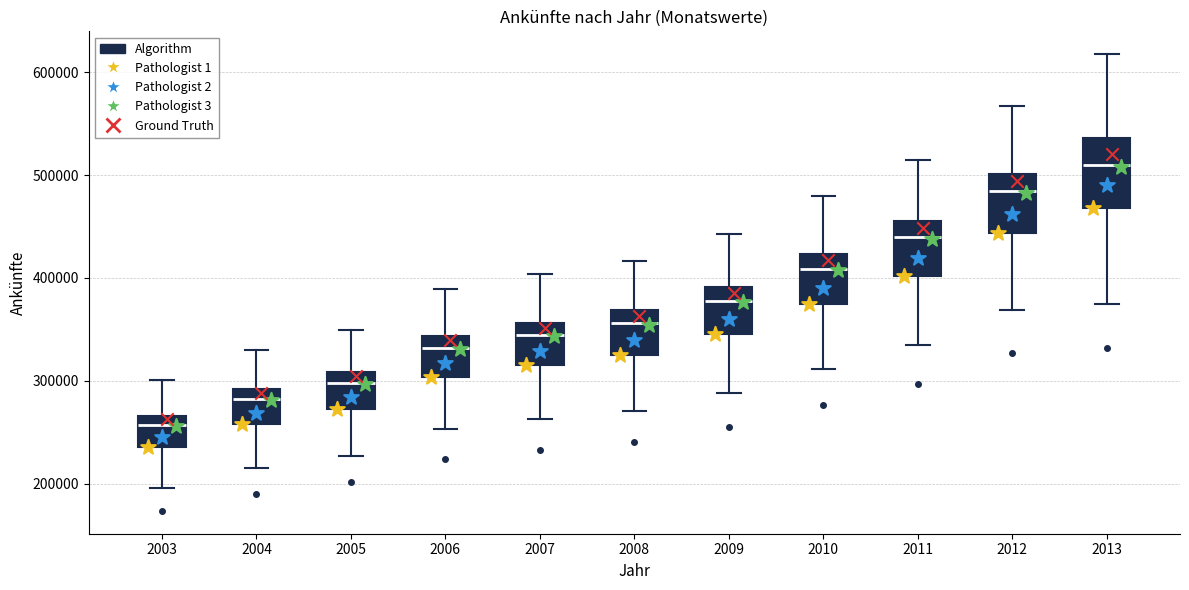

Reading left to right, read every box against the y-axis: the position of its median line, the range the box covers, and the ends of its whiskers. The values are not printed on the chart, so give them approximately, as read against the axis.

2003: median 260000, box 240000 to 270000, whiskers 200000 to 300000
2004: median 280000, box 260000 to 290000, whiskers 210000 to 330000
2005: median 300000, box 270000 to 310000, whiskers 230000 to 350000
2006: median 330000, box 300000 to 340000, whiskers 250000 to 390000
2007: median 340000, box 320000 to 360000, whiskers 260000 to 400000
2008: median 360000, box 330000 to 370000, whiskers 270000 to 420000
2009: median 380000, box 350000 to 390000, whiskers 290000 to 440000
2010: median 410000, box 370000 to 420000, whiskers 310000 to 480000
2011: median 440000, box 400000 to 450000, whiskers 330000 to 510000
2012: median 480000, box 440000 to 500000, whiskers 370000 to 570000
2013: median 510000, box 470000 to 540000, whiskers 380000 to 620000